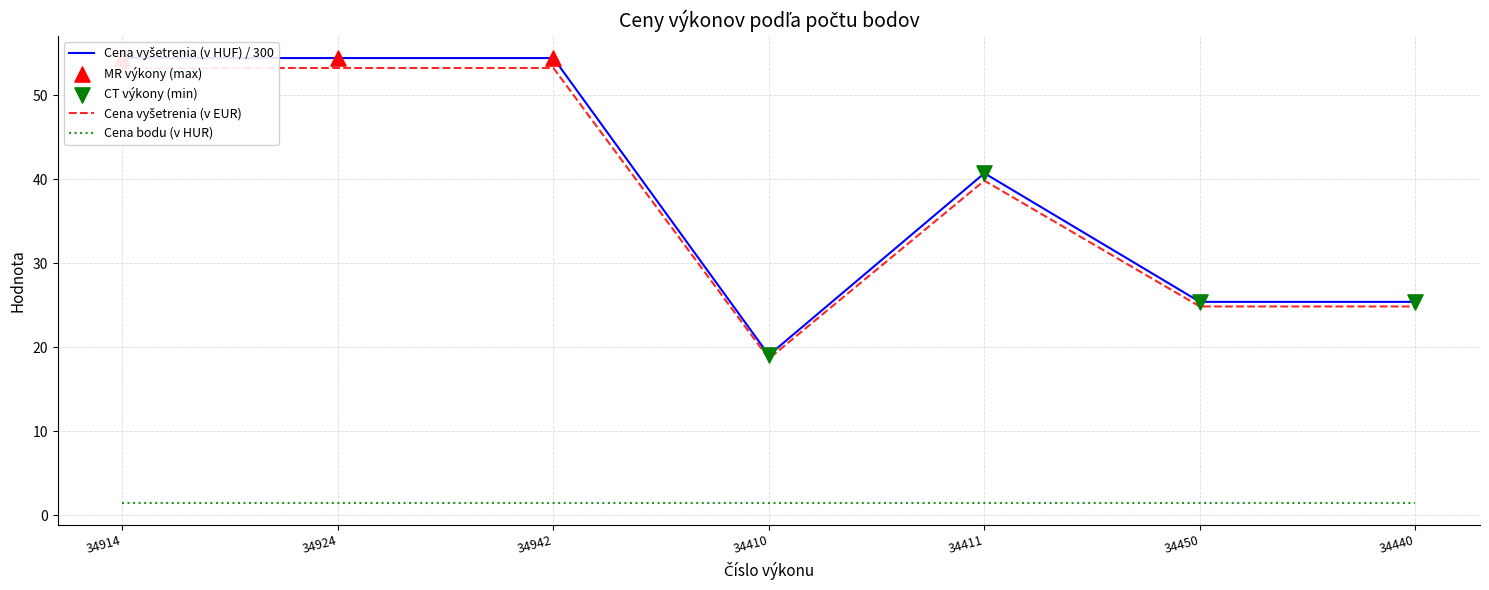

At which category is the sum across all series the highest?

34914